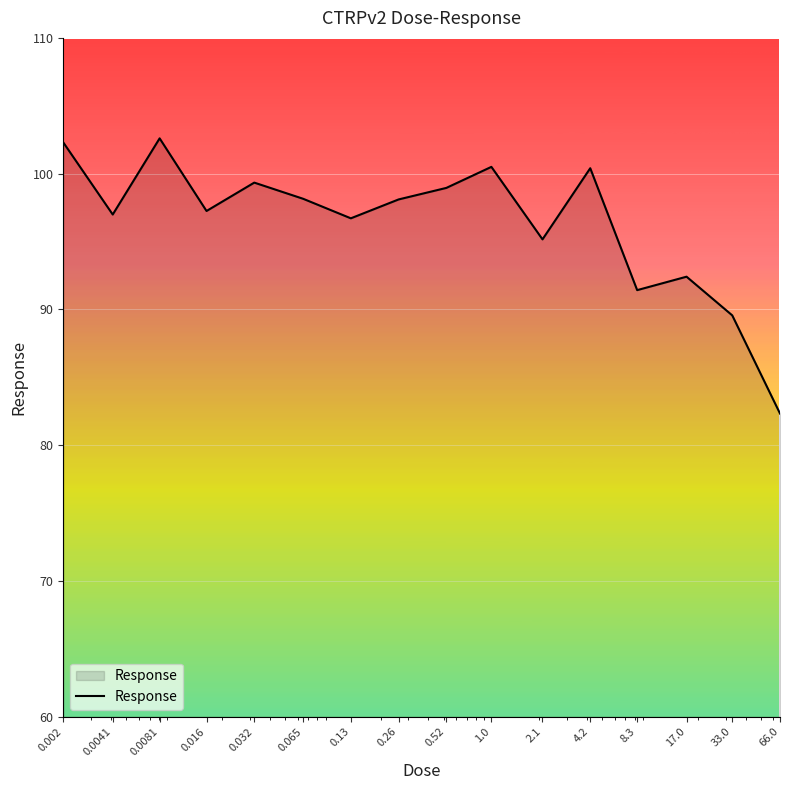

What is the minimum value shown in the chart?

82.3